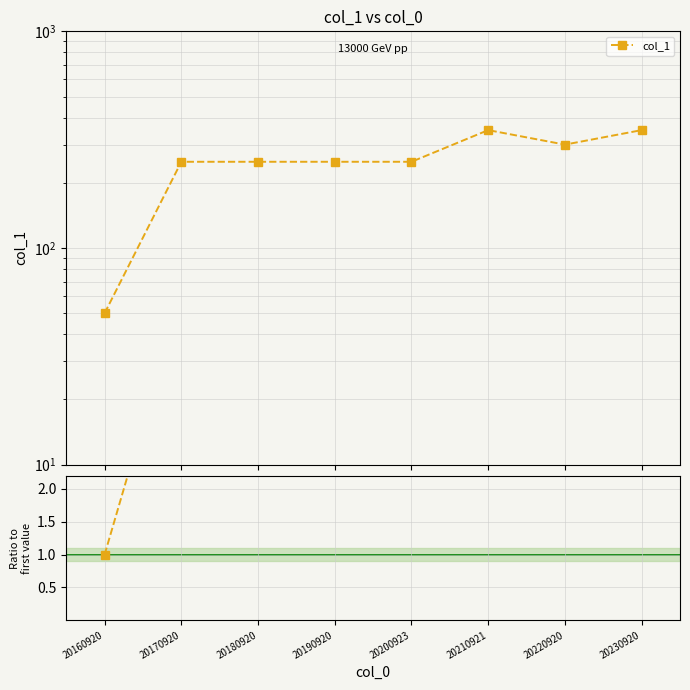

Between 20190920 and 20210921, which series saw the biggest shift?

col_1